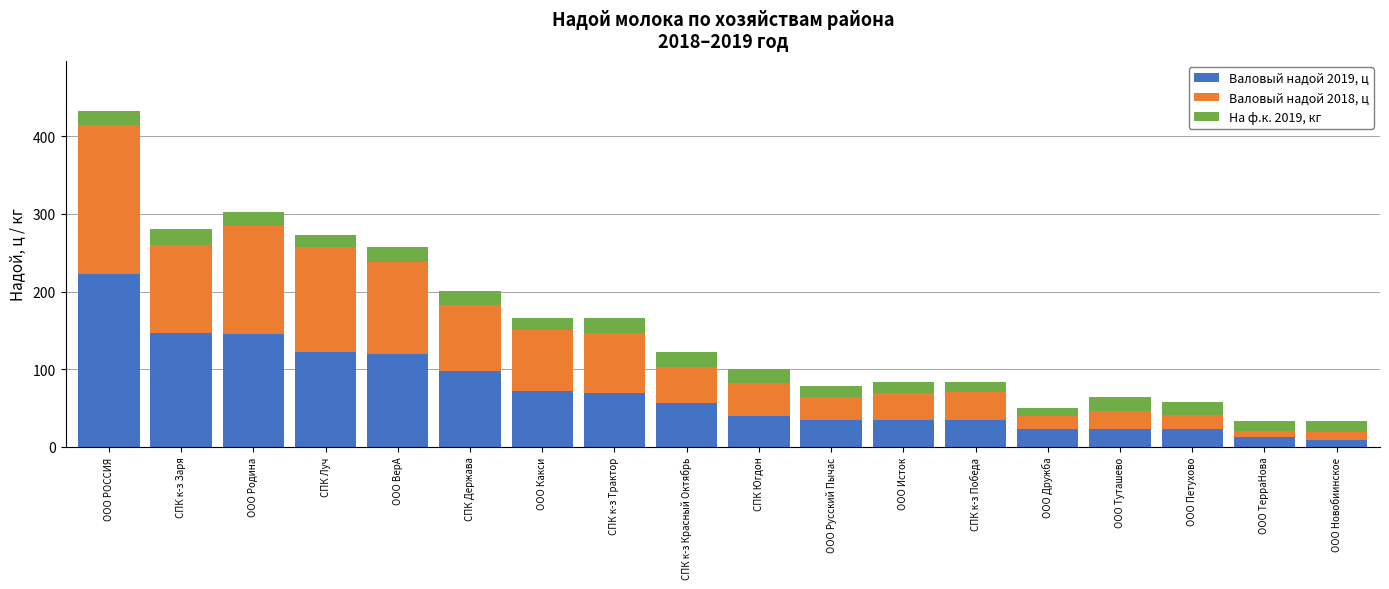

What is the approximate value of Валовый надой 2019, ц at ООО Русский Пычас?

35.0